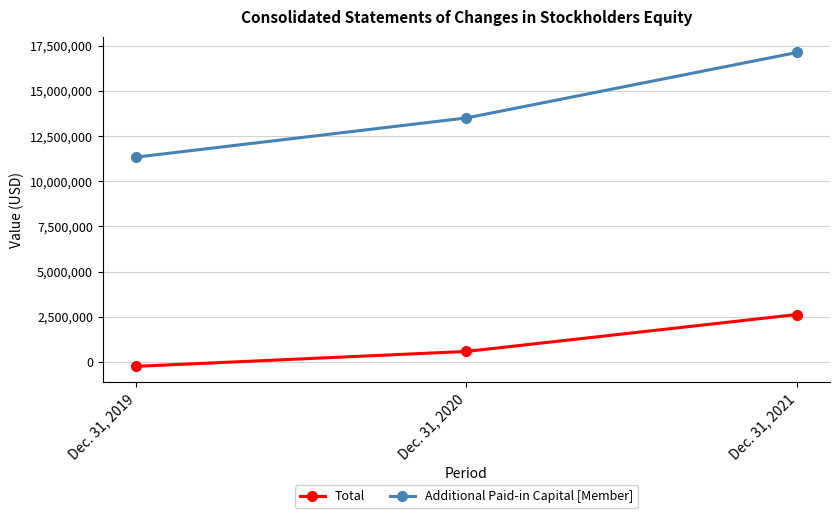

Rank the series by their average value, from highest to lowest.

Additional Paid-in Capital [Member], Total